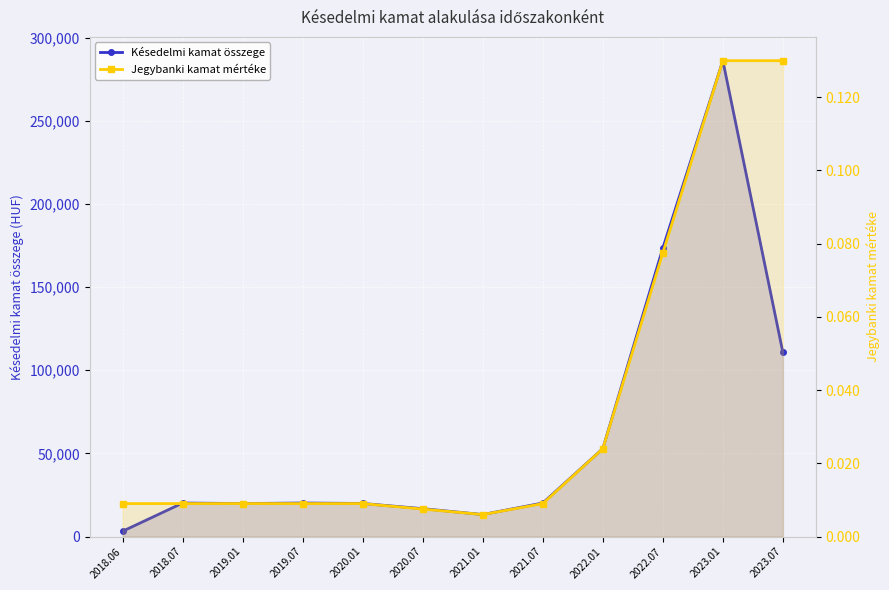

Count the number of categories in the chart.

12